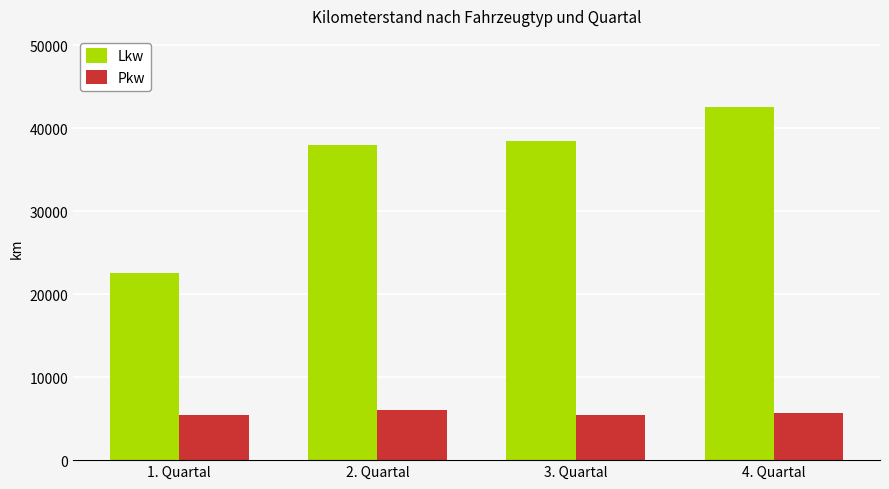

Is the value of Lkw at 1. Quartal greater than the value of Pkw at 3. Quartal?

Yes